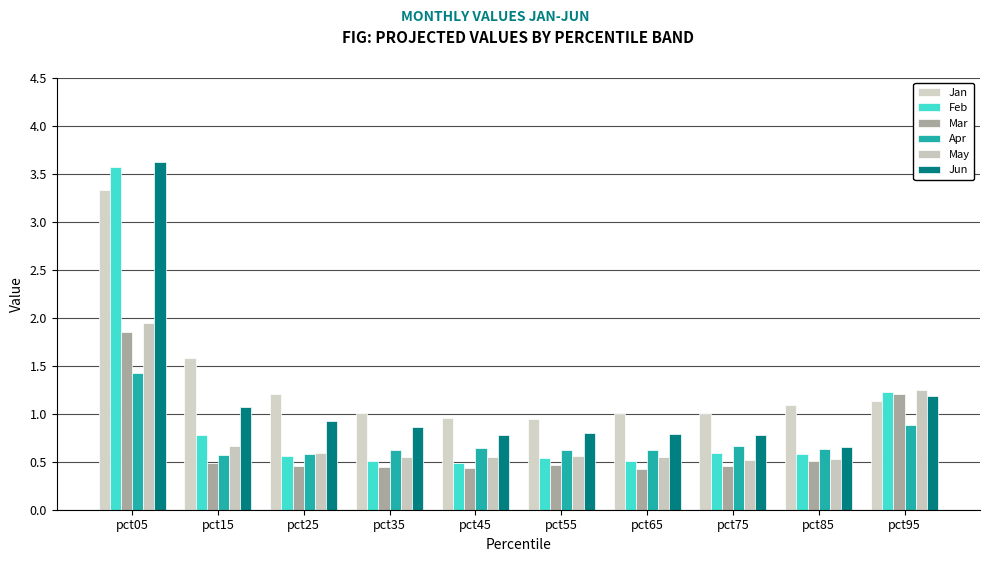

List the labels in order of Jan value, smallest first.

pct55, pct45, pct75, pct65, pct35, pct85, pct95, pct25, pct15, pct05